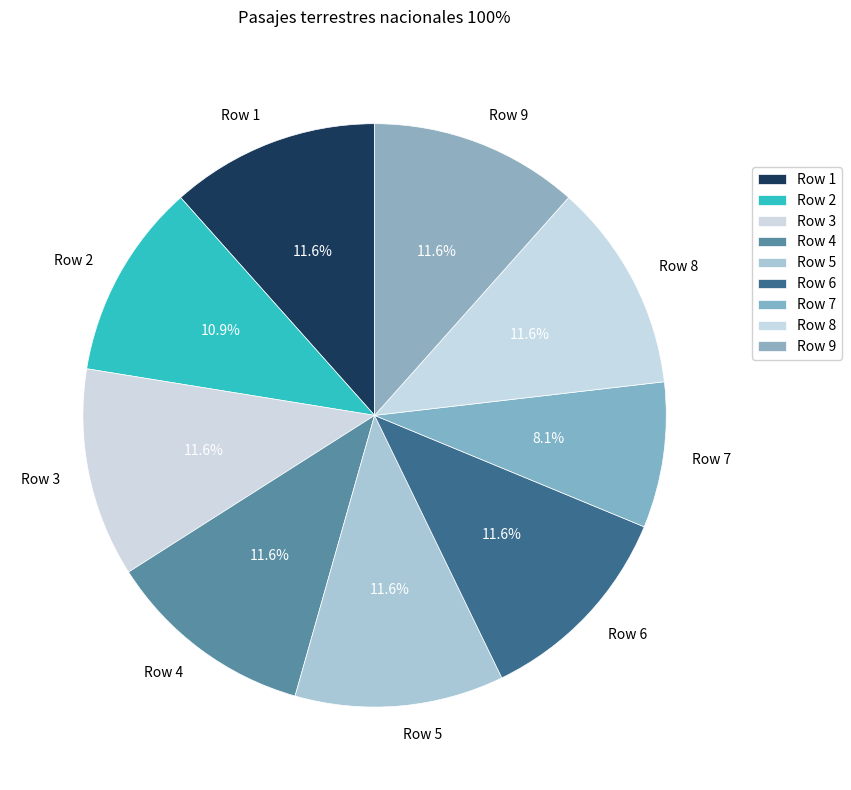

How many segments does this pie chart have?

9